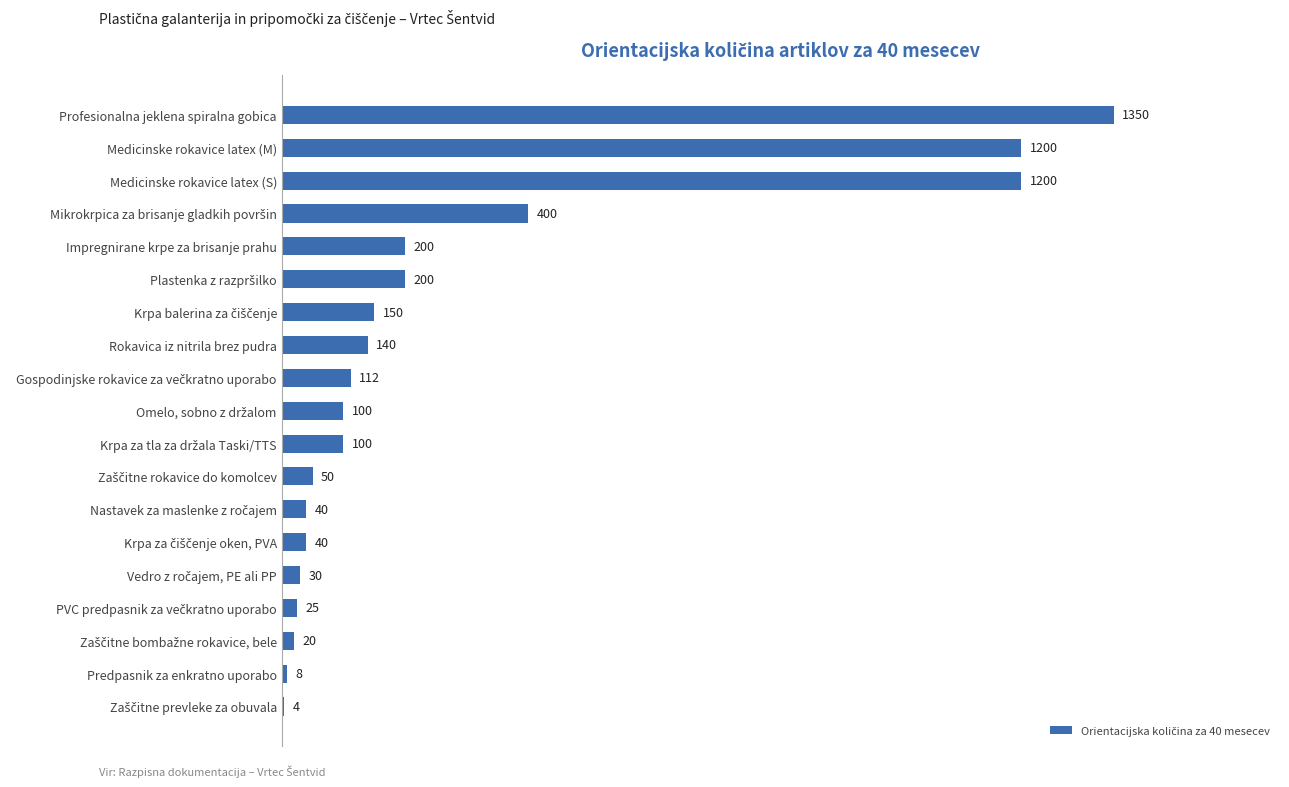

Which category has the highest value across all series?

Profesionalna jeklena spiralna gobica